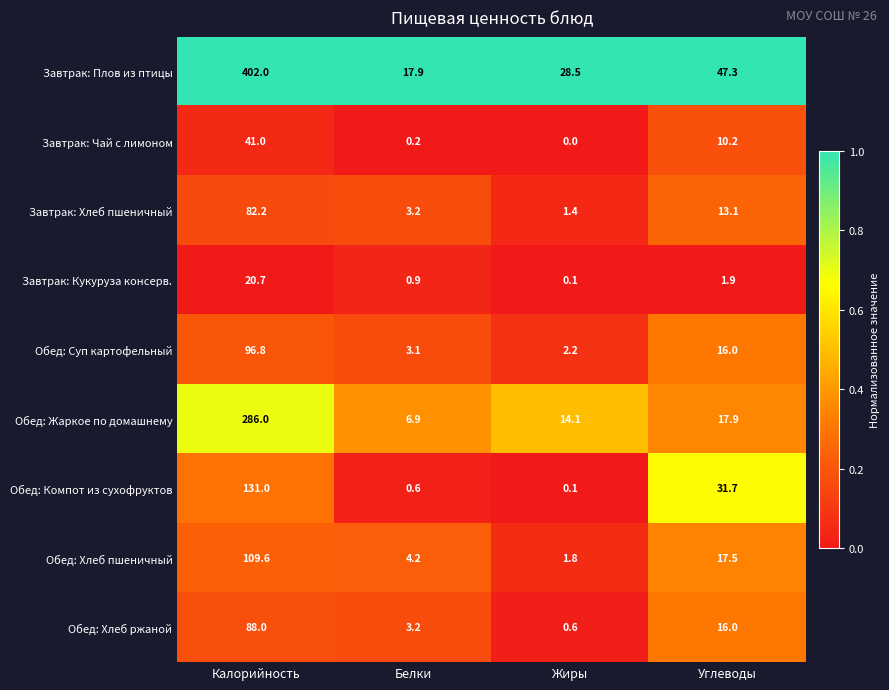

What is the approximate value of Завтрак: Чай с лимоном at Углеводы?

10.2